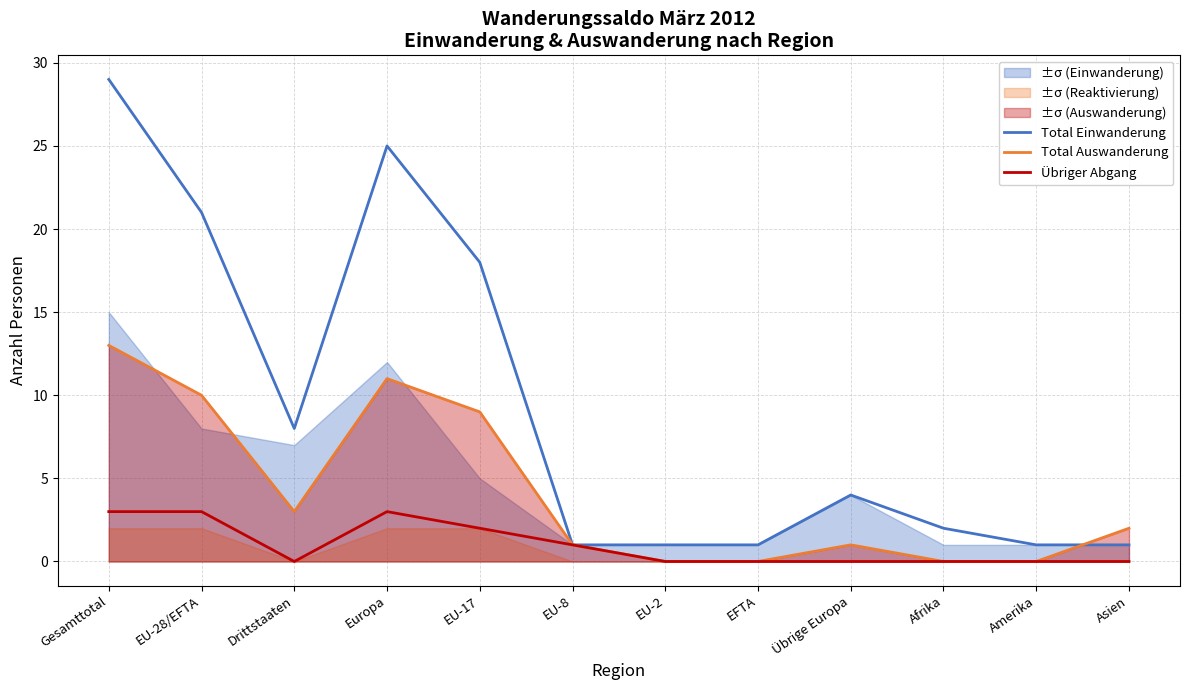

How many interior local valleys does the Total Einwanderung series have?

1